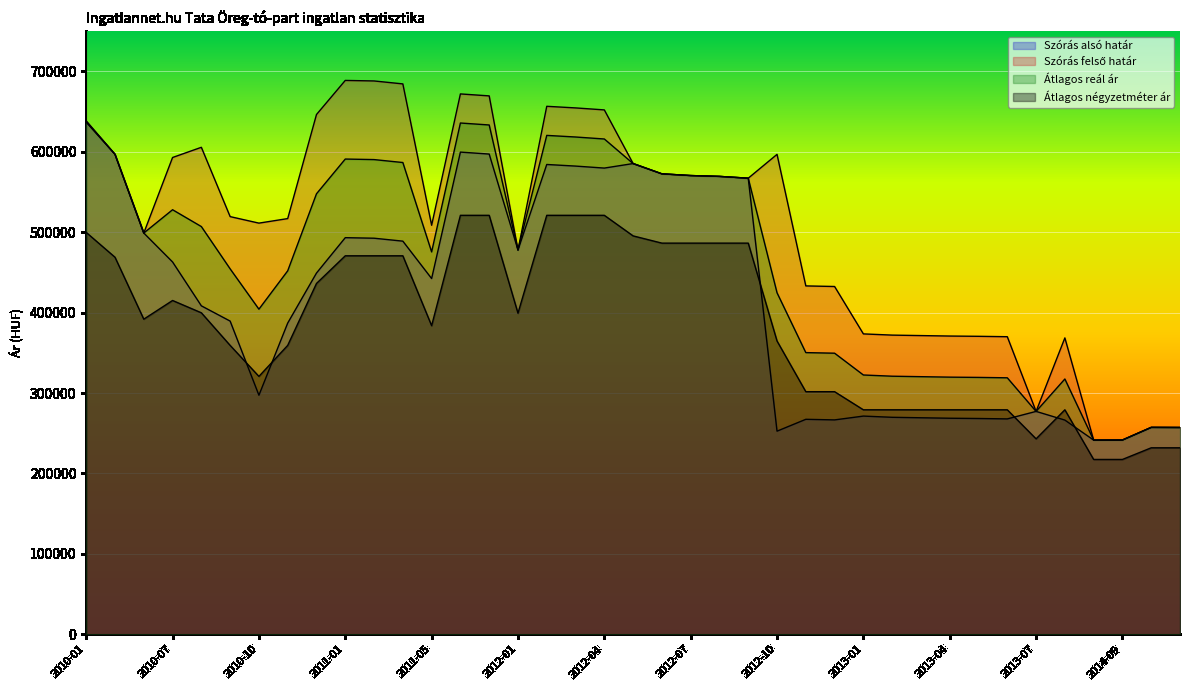

Which series changed the most between 2010-06 and 2012-10?

Szórás alsó határ